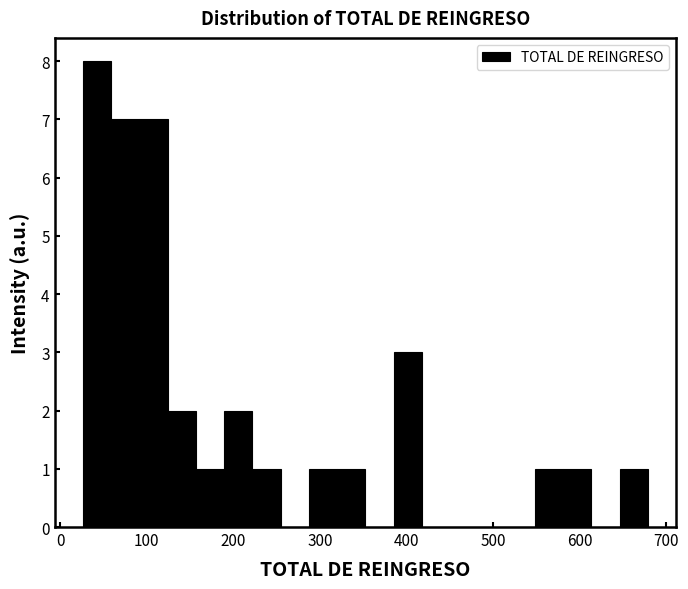

Read against the x-axis, roughly where is the centre of the tallest bar?

40